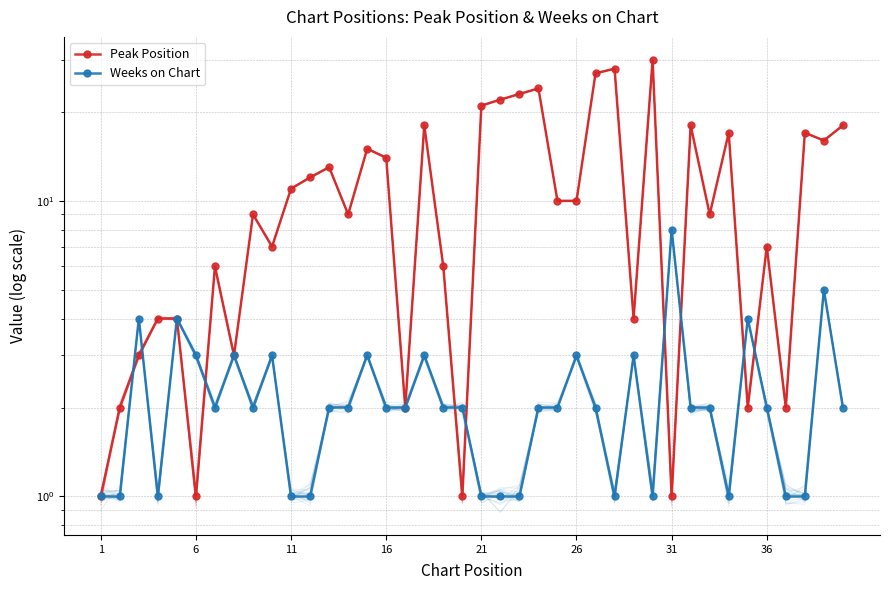

In Weeks on Chart, how many points are lower than both neighbors (excluding endpoints)?

6